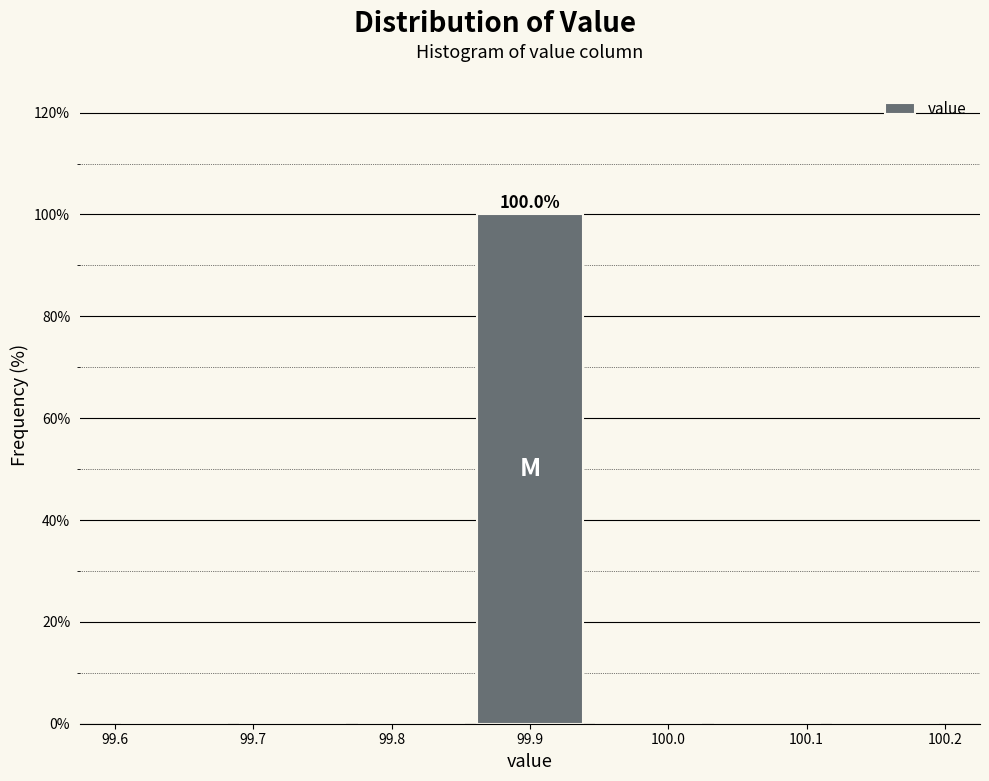

Which range on the x-axis has the tallest bar?

99.86 to 99.94